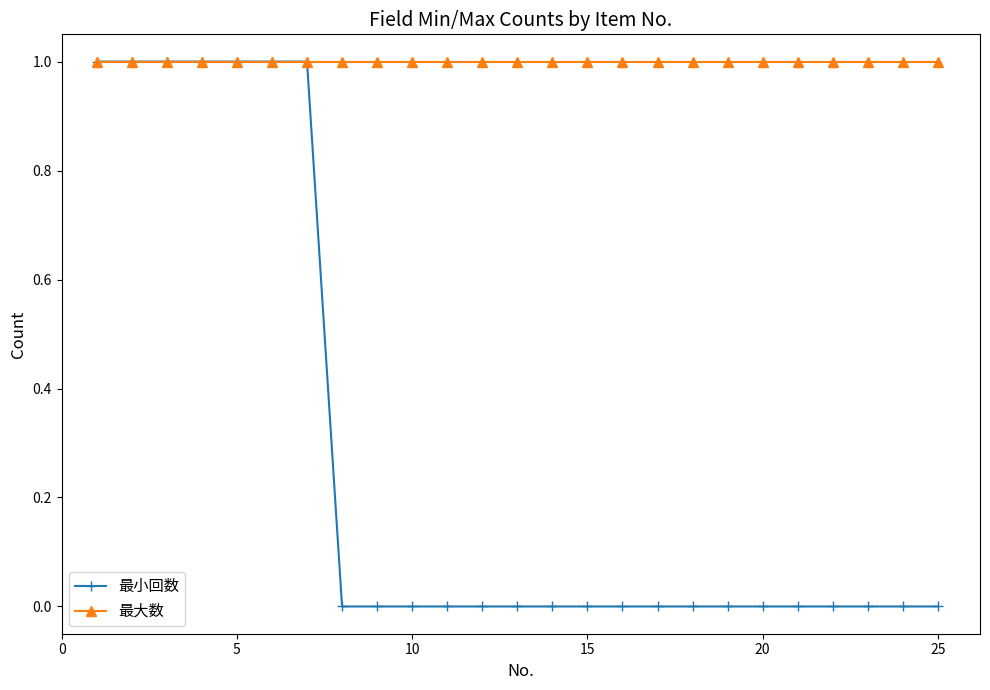

List the series in order of their overall mean, highest first.

最大数, 最小回数